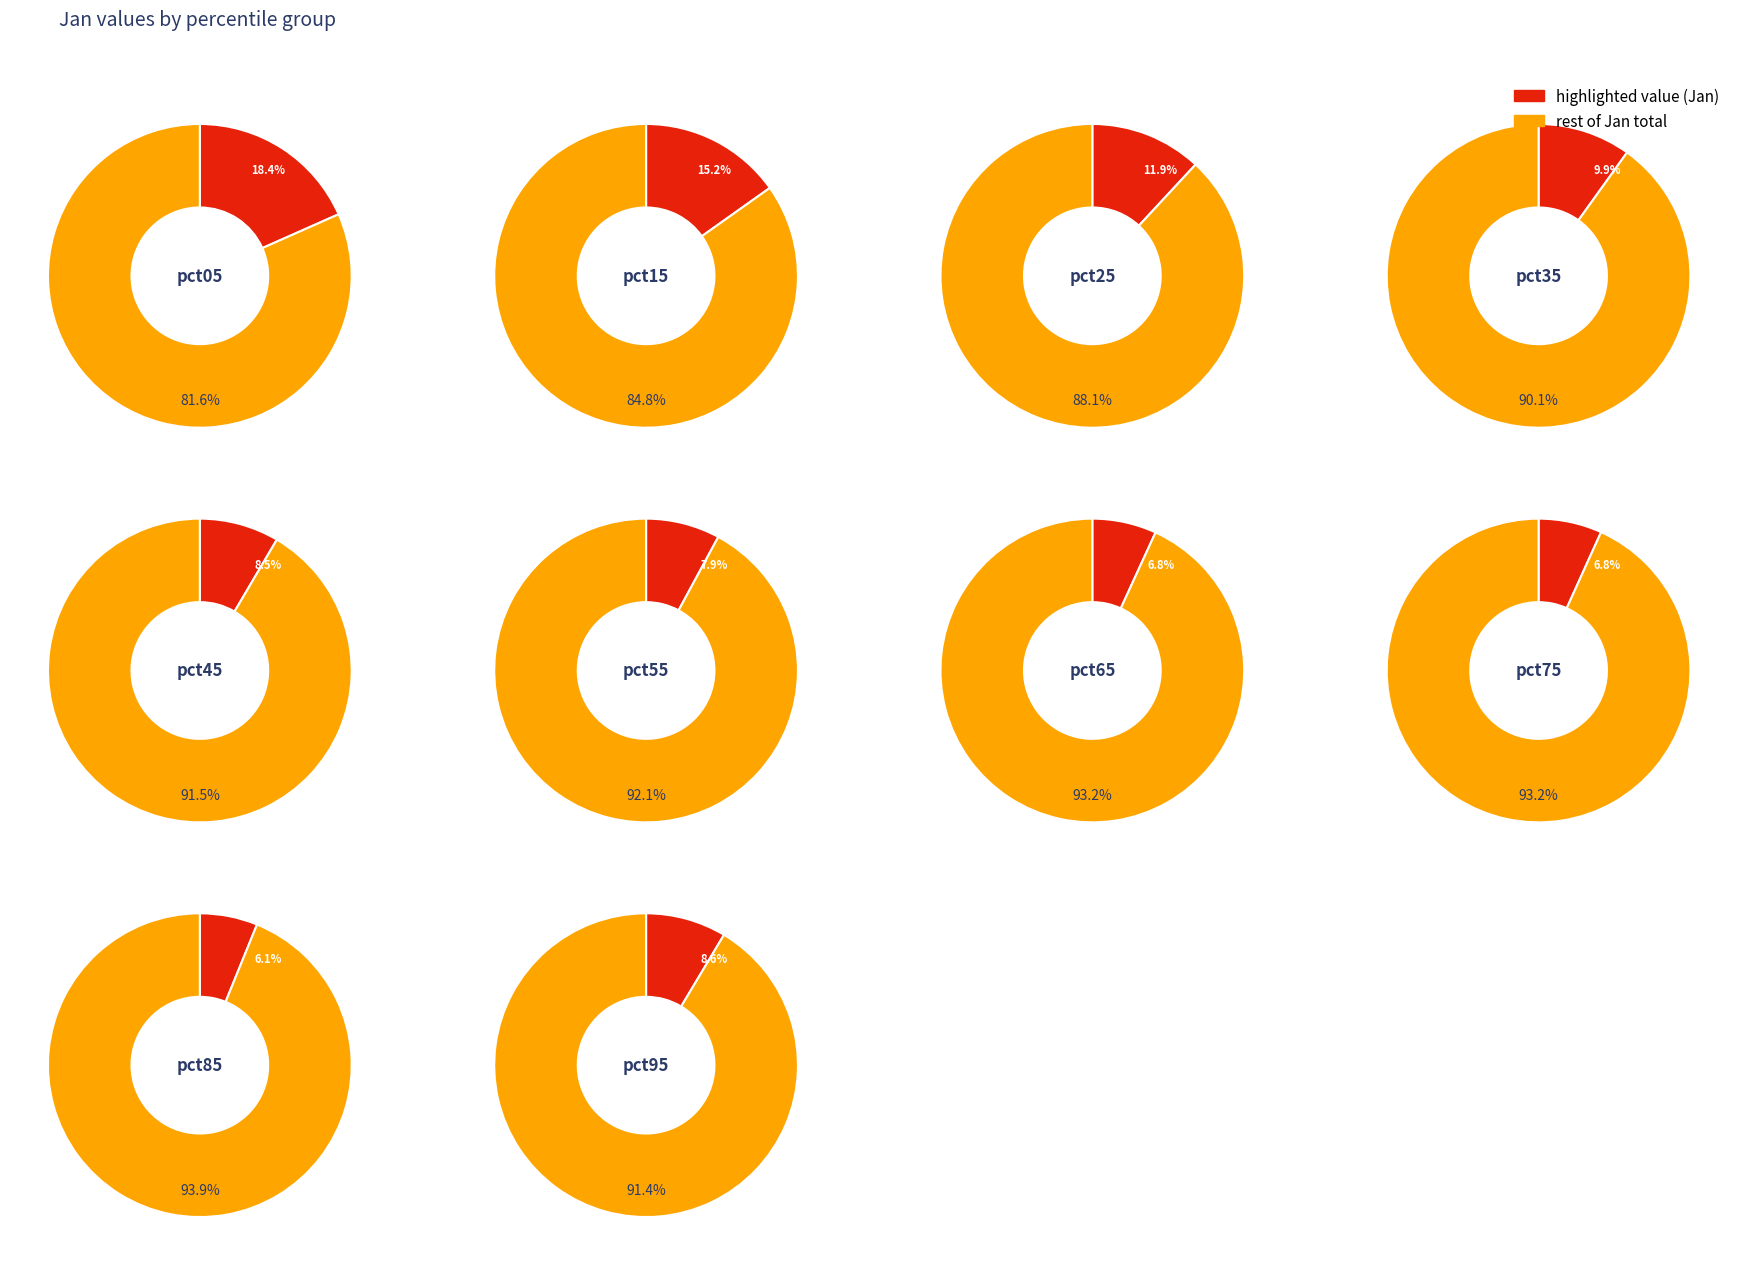

Rank the categories by value from lowest to highest.

pct85, pct75, pct65, pct55, pct45, pct95, pct35, pct25, pct15, pct05